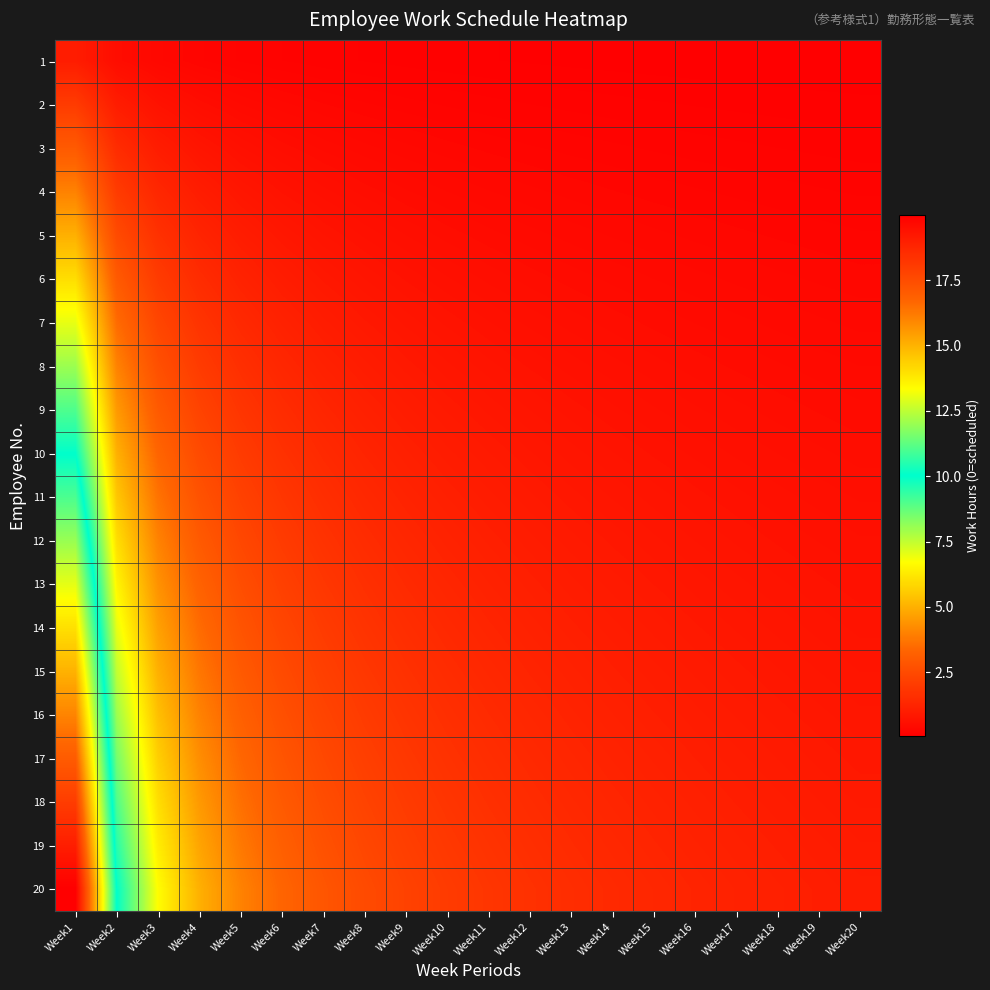

List the series in order of their peak value, lowest first.

1, 2, 3, 4, 5, 6, 7, 8, 9, 10, 11, 12, 13, 14, 15, 16, 17, 18, 19, 20